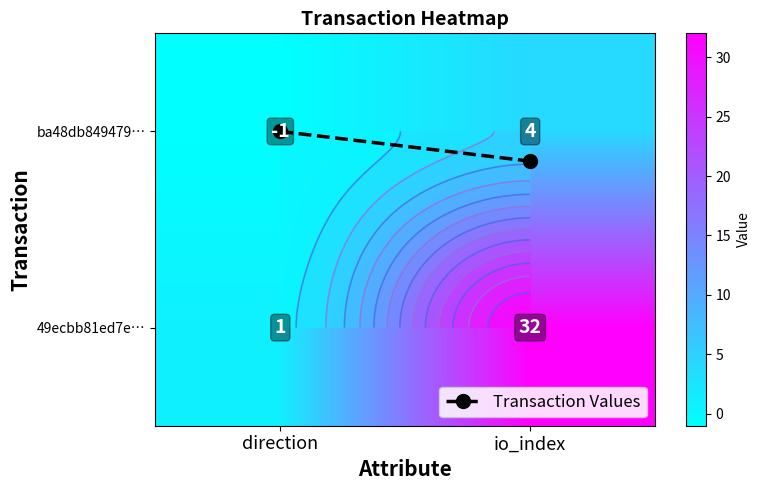

At which category is the sum across all series the highest?

io_index